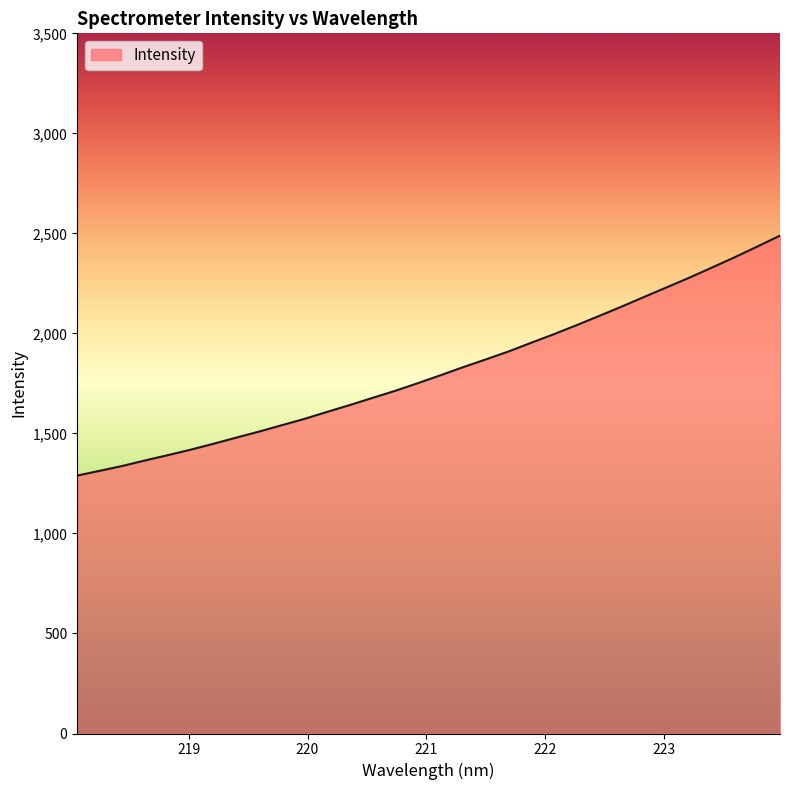

What is the difference between the maximum and minimum values?

1199.5